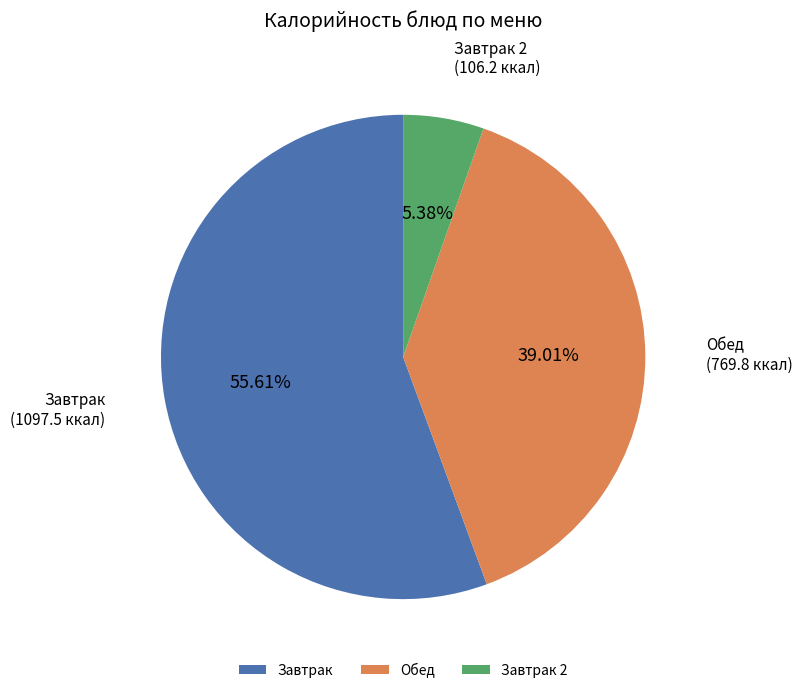

Count the number of slices in the pie.

3